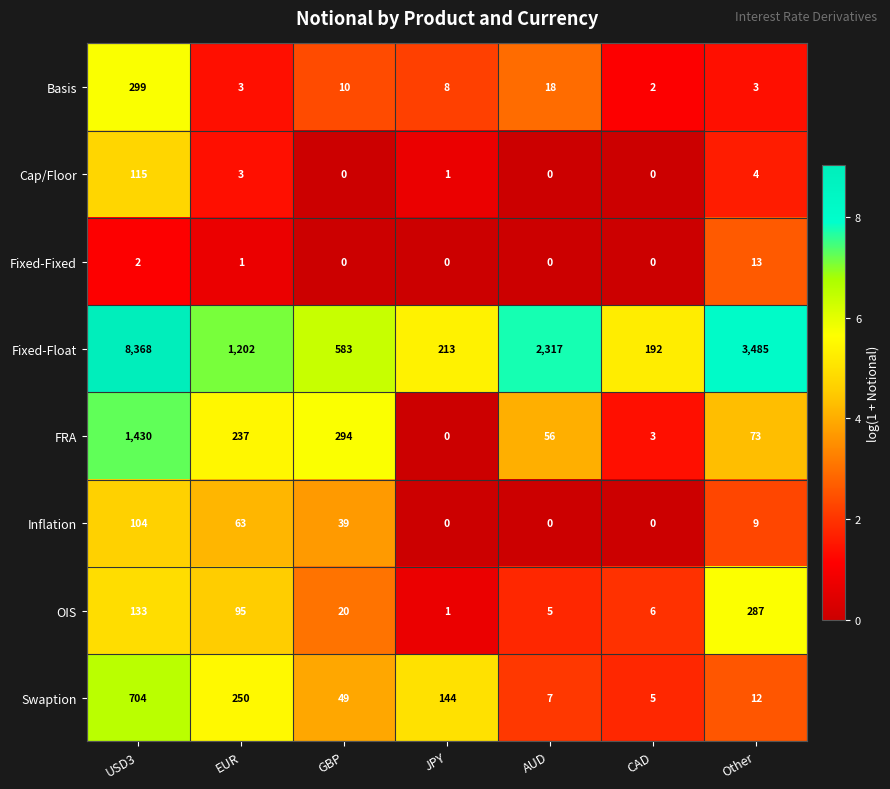

How many series are shown in this chart?

8